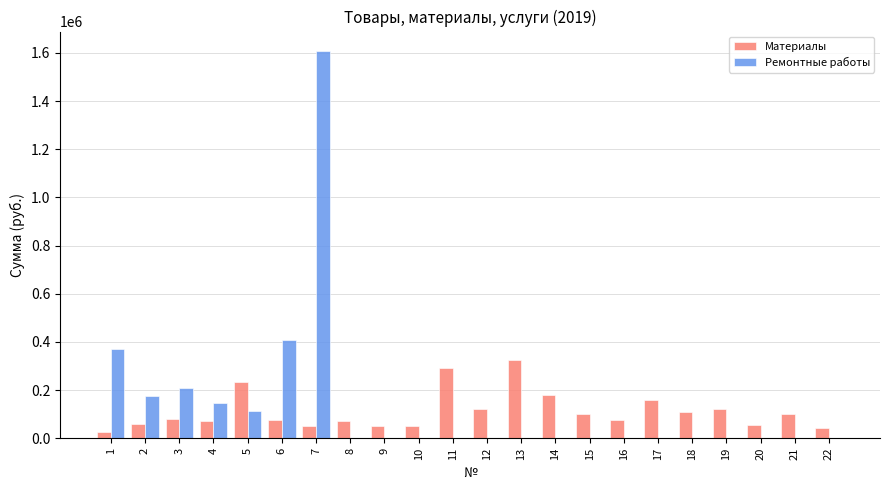

Is the value of Материалы at 9 greater than the value of Ремонтные работы at 1?

No